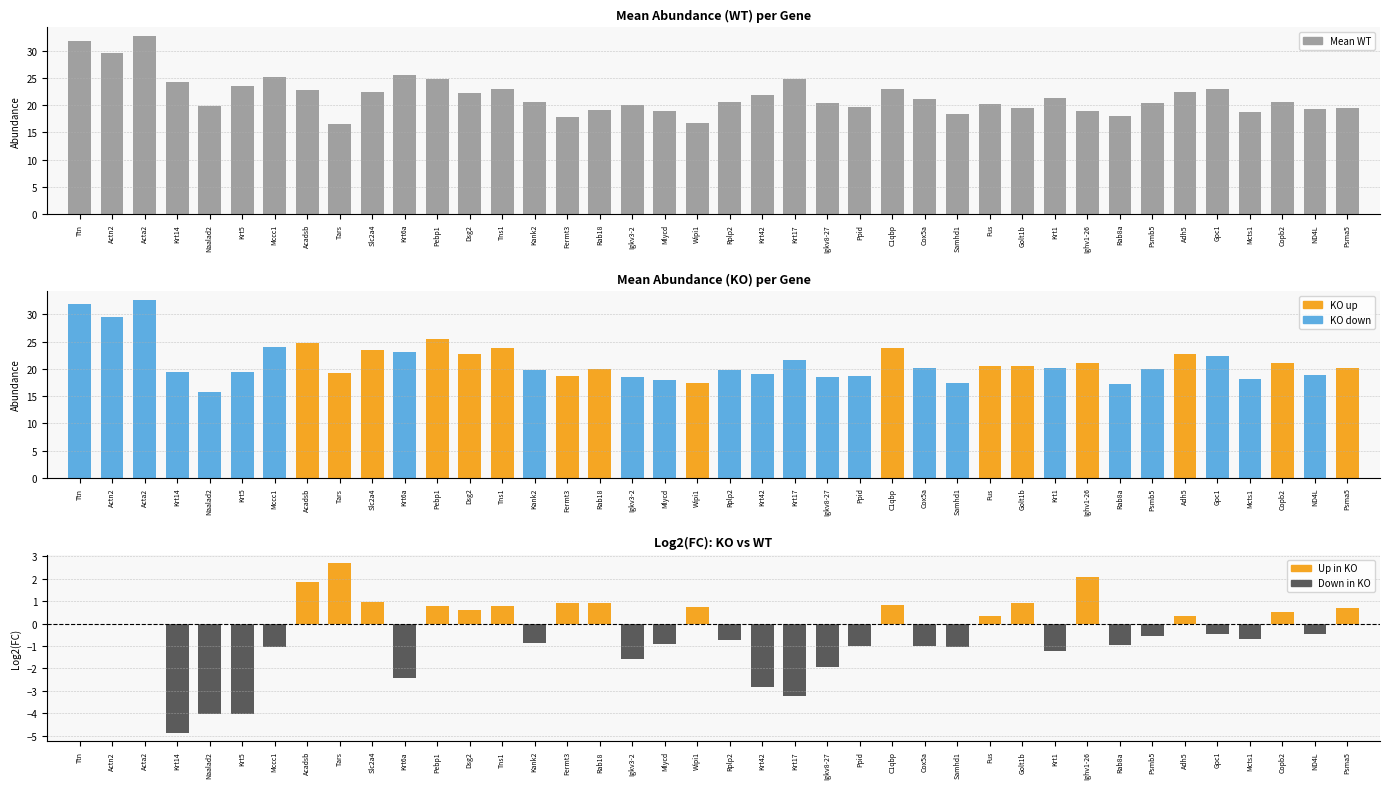

Which category has the highest value in the Log2(FC) series?

Tars